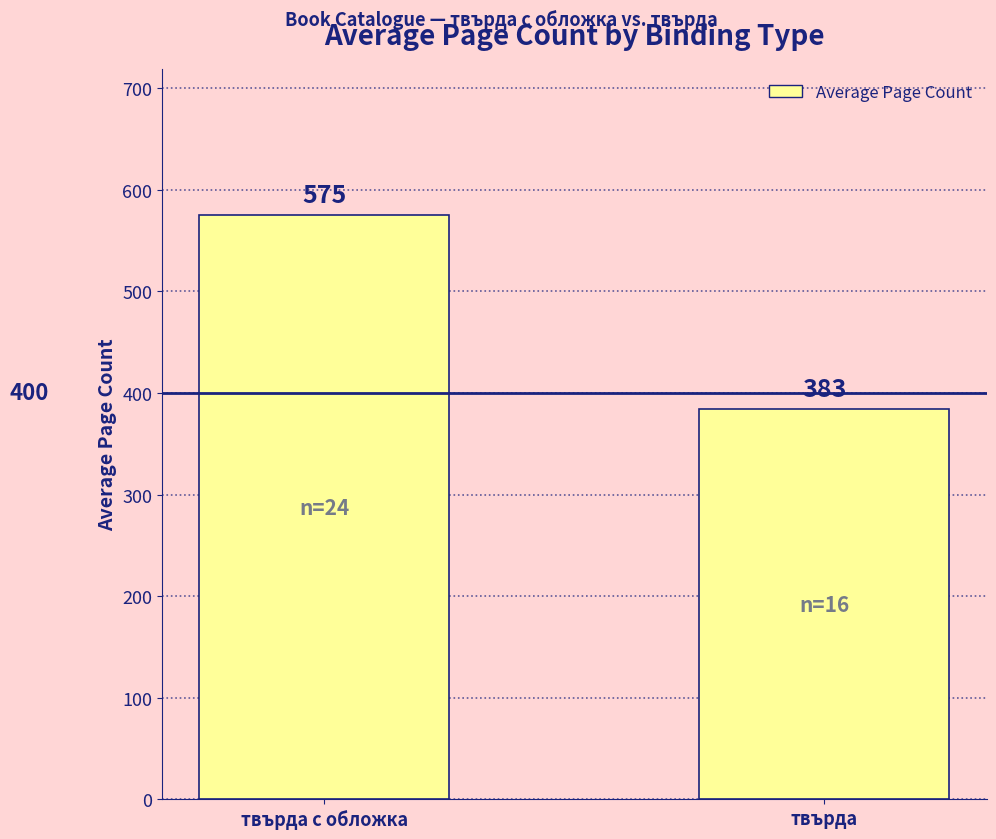

Rank the categories by value from highest to lowest.

твърда с обложка, твърда